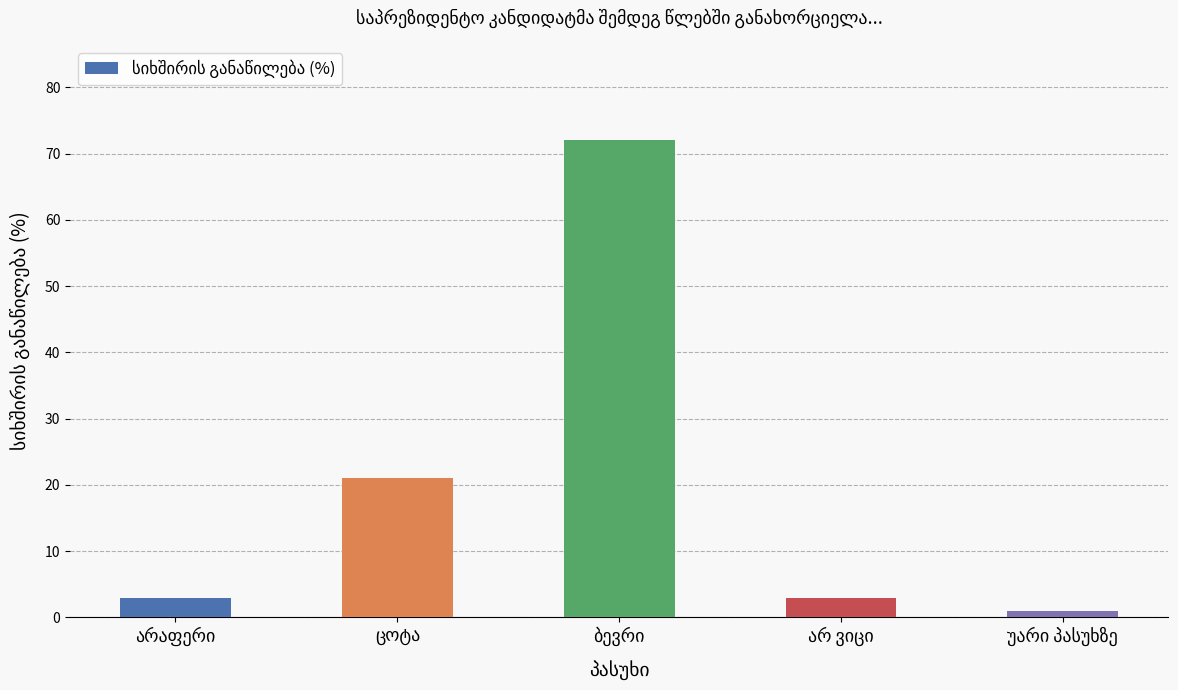

Reading left to right, list all the values displayed in this chart.

3	21	72	3	1